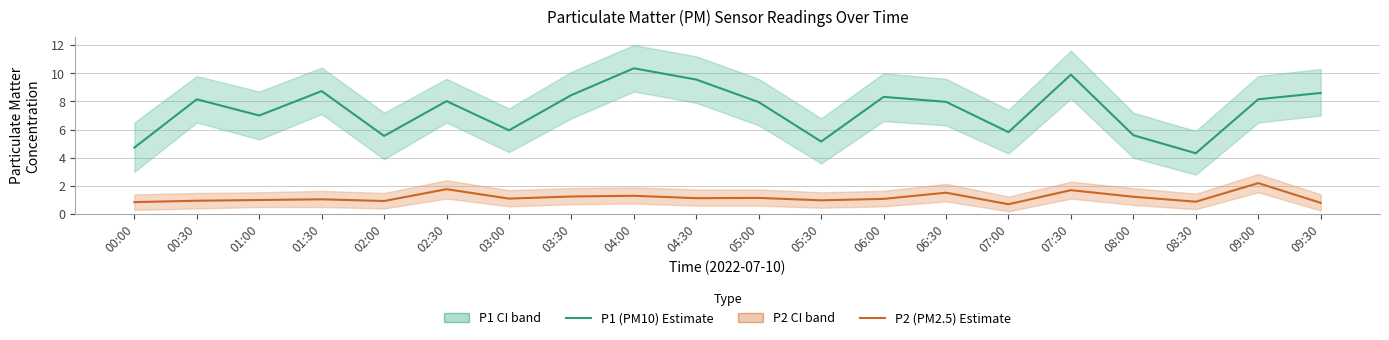

At which label is P1 (PM10) closest to 7?

01:00